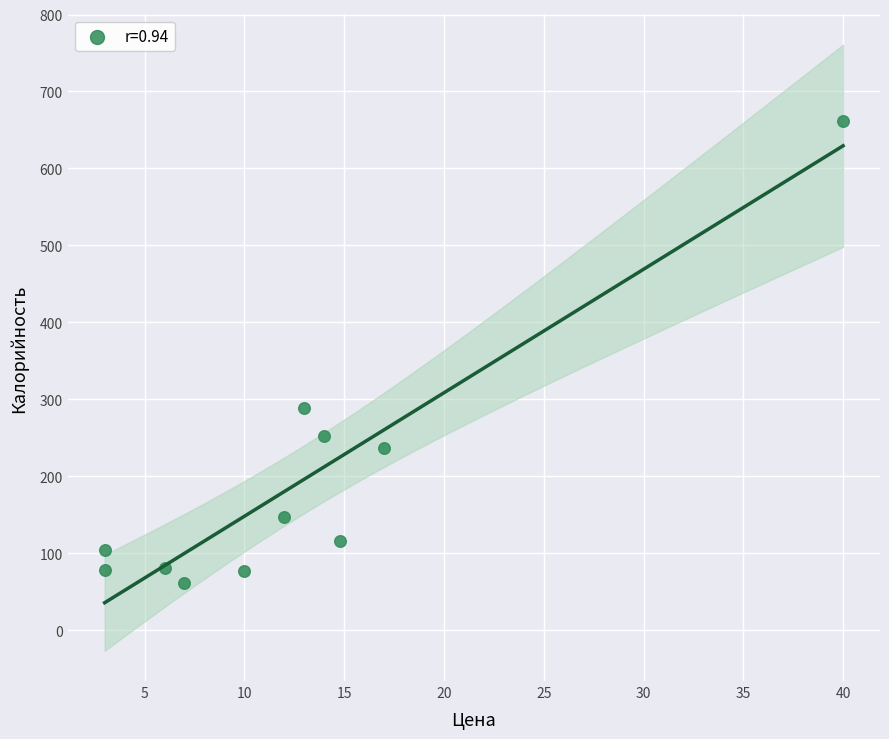

What is the average Y value?

191.6